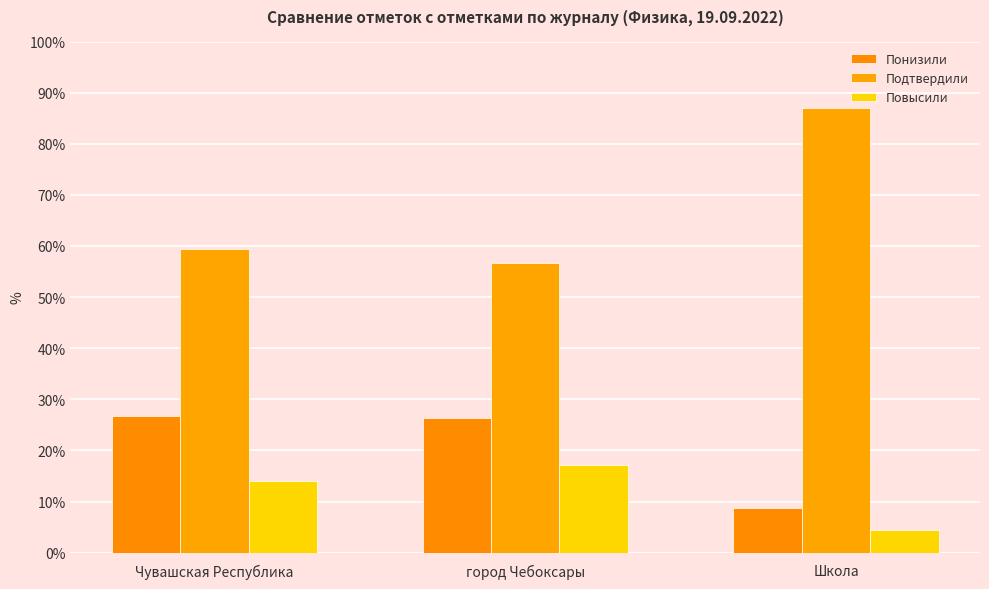

What position from the left is Чувашская Республика?

1